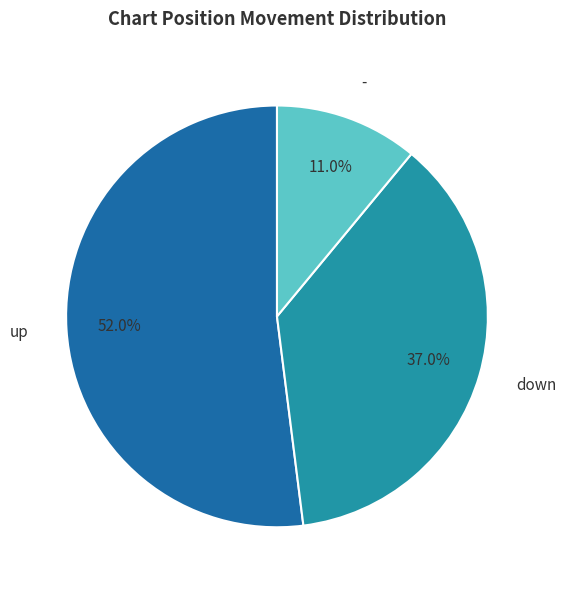

To the nearest percent, what is the combined percentage of up and -?

63%